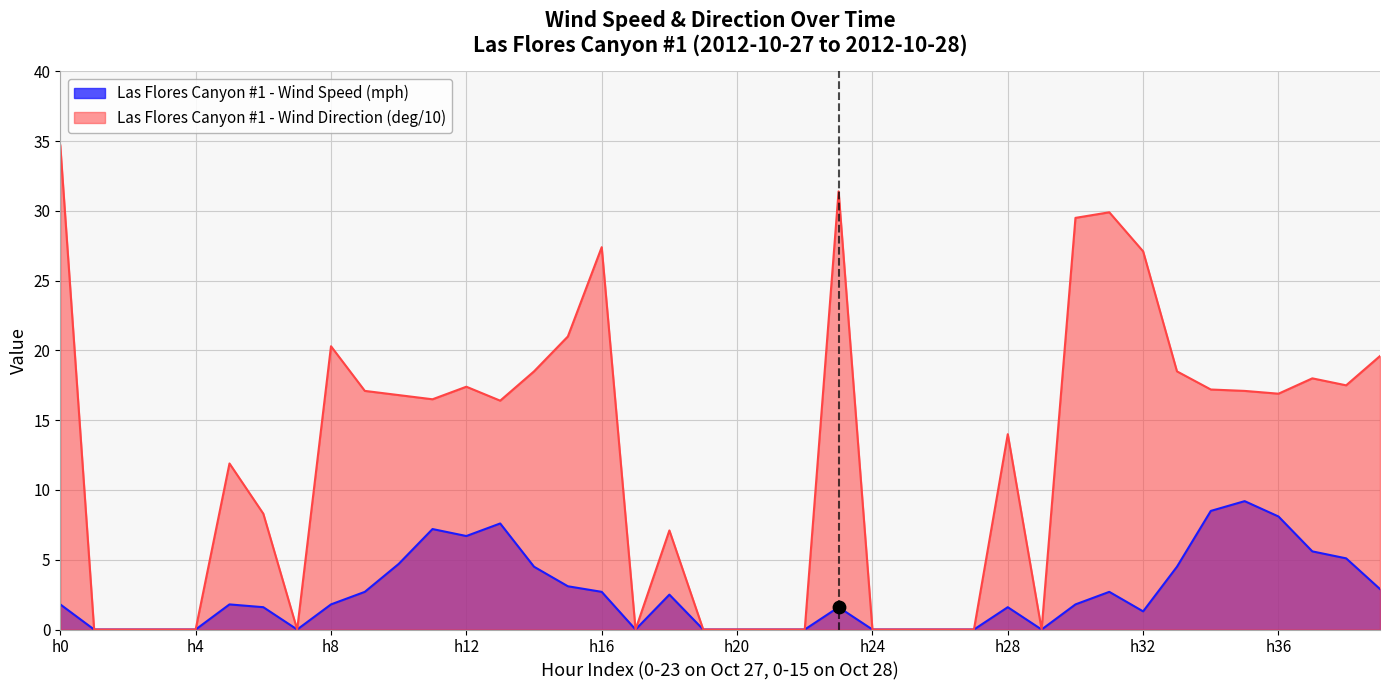

What are all the series names shown in the legend?

Las Flores Canyon #1 - Wind Speed (mph), Las Flores Canyon #1 - Wind Direction (deg/10)